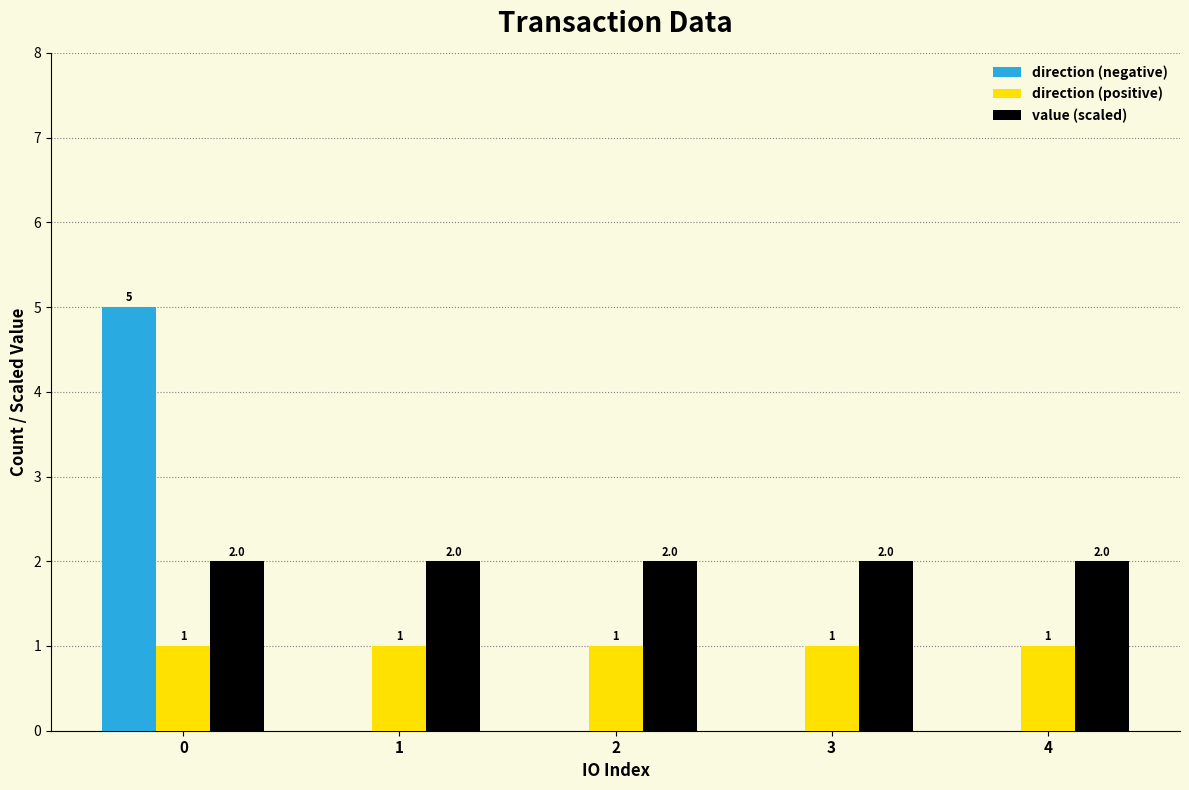

Reading left to right, transcribe all the data shown in this chart.

direction (negative): 0=5.0	1=0.0	2=0.0	3=0.0	4=0.0
direction (positive): 0=1.0	1=1.0	2=1.0	3=1.0	4=1.0
value (scaled): 0=2.0	1=2.0	2=2.0	3=2.0	4=2.0